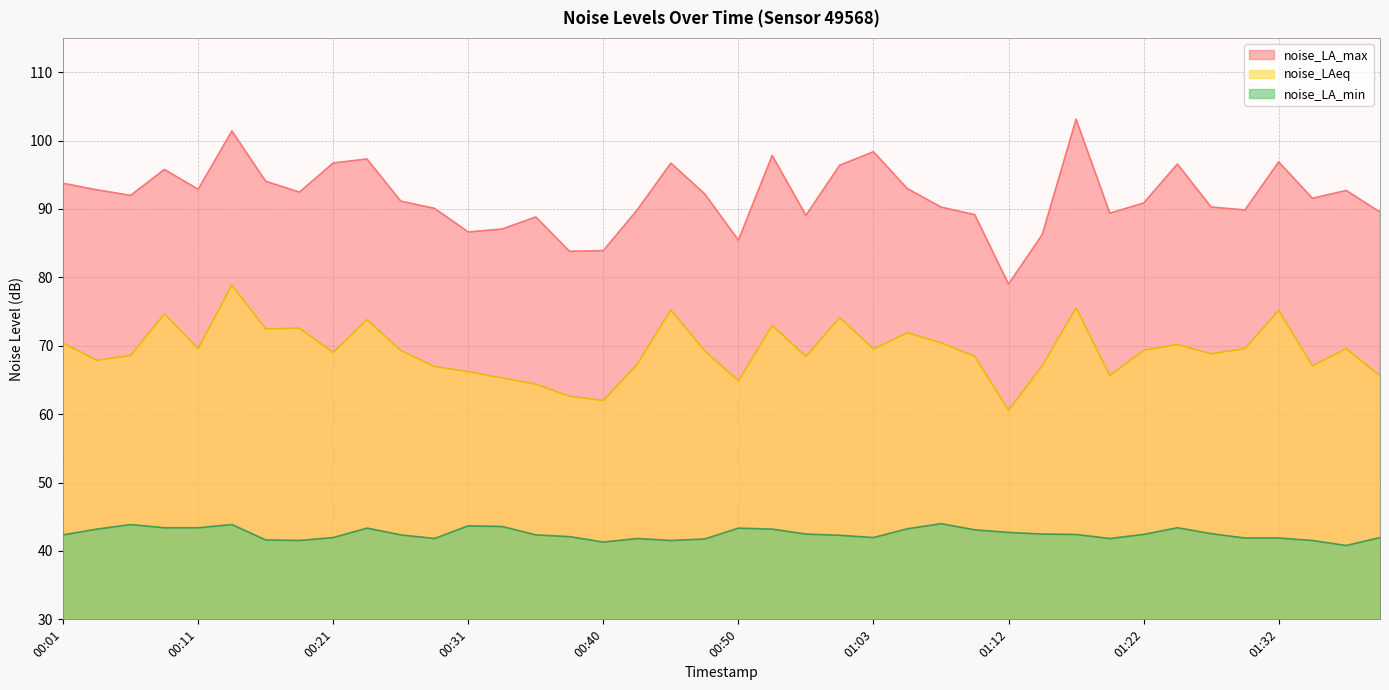

Reading left to right, transcribe all the data shown in this chart.

noise_LAeq: 00:01=70.4	00:03=67.9	00:06=68.6	00:08=74.7	00:11=69.6	00:13=78.9	00:16=72.5	00:18=72.6	00:21=69.0	00:23=73.8	00:26=69.3	00:28=67.0	00:31=66.2	00:33=65.3	00:36=64.4	00:38=62.6	00:40=62.0	00:43=67.3	00:45=75.2	00:48=69.3	00:50=64.8	00:53=73.0	00:55=68.4	01:00=74.1	01:03=69.5	01:05=71.9	01:07=70.4	01:10=68.5	01:12=60.5	01:15=67.1	01:17=75.5	01:20=65.6	01:22=69.3	01:25=70.2	01:27=68.8	01:30=69.6	01:32=75.2	01:35=67.1	01:37=69.6	01:39=65.6
noise_LA_max: 00:01=93.8	00:03=92.8	00:06=92.0	00:08=95.8	00:11=92.9	00:13=101.4	00:16=94.0	00:18=92.5	00:21=96.7	00:23=97.3	00:26=91.1	00:28=90.1	00:31=86.6	00:33=87.1	00:36=88.8	00:38=83.8	00:40=83.9	00:43=89.8	00:45=96.7	00:48=92.2	00:50=85.4	00:53=97.8	00:55=89.1	01:00=96.4	01:03=98.4	01:05=93.0	01:07=90.3	01:10=89.2	01:12=79.0	01:15=86.3	01:17=103.1	01:20=89.4	01:22=90.9	01:25=96.6	01:27=90.3	01:30=89.8	01:32=96.9	01:35=91.5	01:37=92.7	01:39=89.5
noise_LA_min: 00:01=42.4	00:03=43.2	00:06=43.9	00:08=43.4	00:11=43.4	00:13=43.9	00:16=41.6	00:18=41.5	00:21=42.0	00:23=43.3	00:26=42.4	00:28=41.8	00:31=43.7	00:33=43.6	00:36=42.4	00:38=42.1	00:40=41.3	00:43=41.8	00:45=41.5	00:48=41.8	00:50=43.3	00:53=43.2	00:55=42.5	01:00=42.3	01:03=42.0	01:05=43.2	01:07=44.0	01:10=43.1	01:12=42.7	01:15=42.5	01:17=42.4	01:20=41.8	01:22=42.4	01:25=43.4	01:27=42.5	01:30=41.9	01:32=41.9	01:35=41.5	01:37=40.8	01:39=42.0